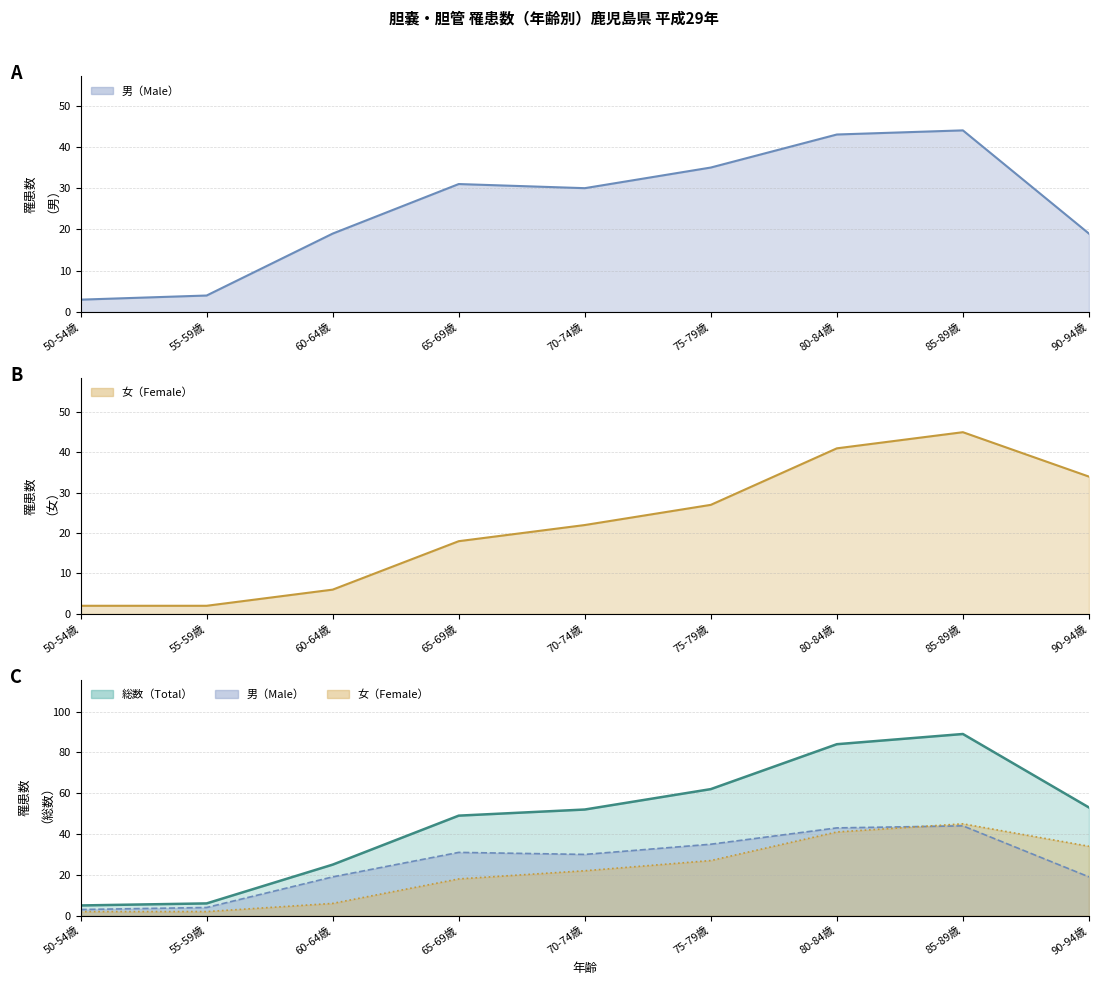

At how many categories does at least one series exceed 87?

1